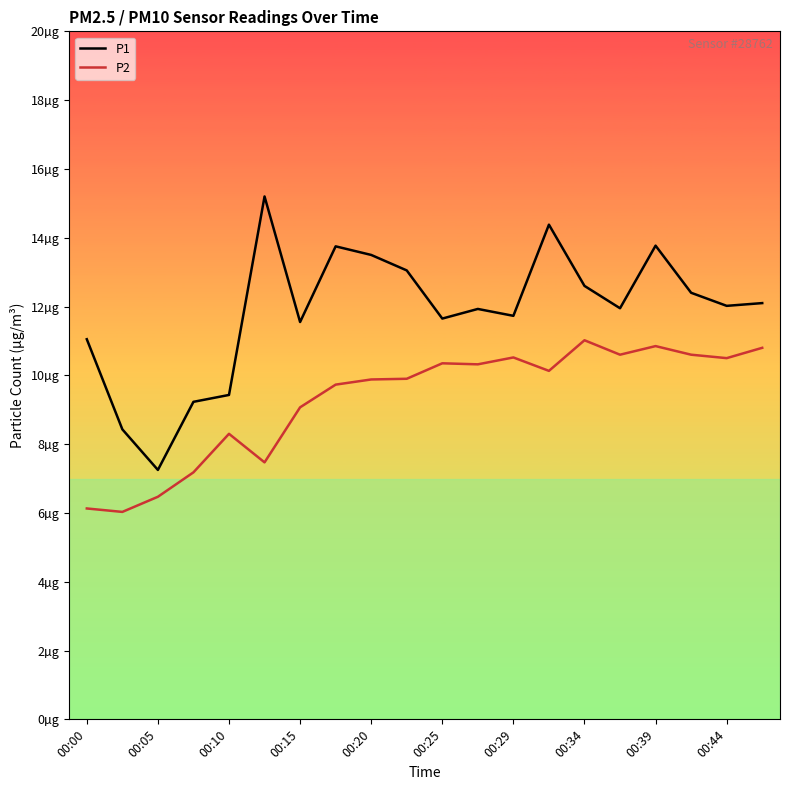

Which series has the largest range (max minus min)?

P1